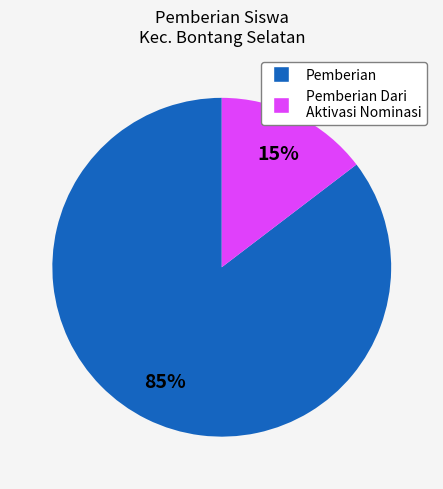

To the nearest percent, what is the average slice percentage?

50%